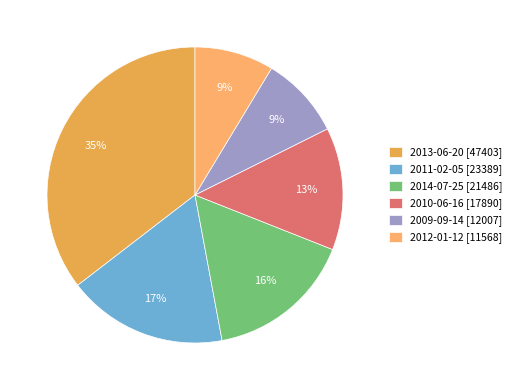

Count the number of slices in the pie.

6